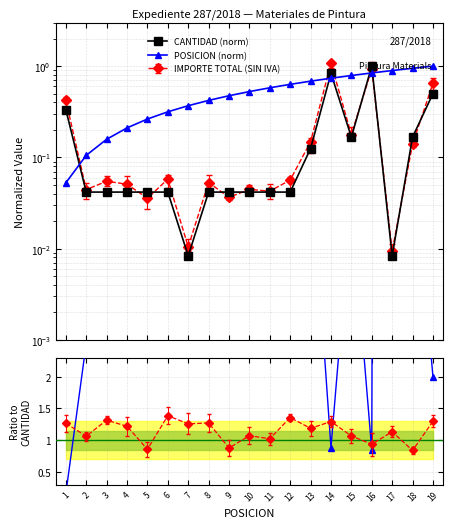

Which category has the highest value in the CANTIDAD (norm) series?

16